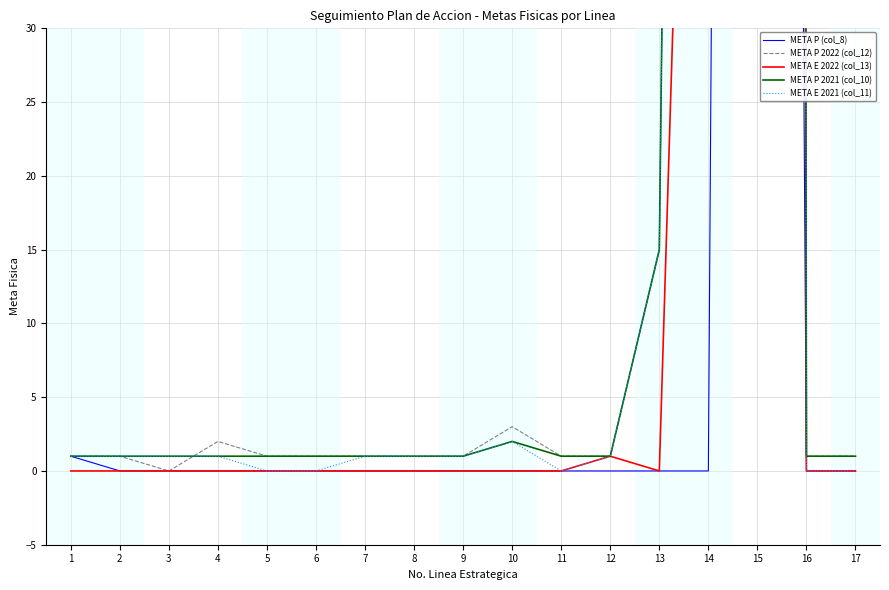

List the series in order of their peak value, highest first.

META P 2022 (col_12), META E 2021 (col_11), META P 2021 (col_10), META E 2022 (col_13), META P (col_8)